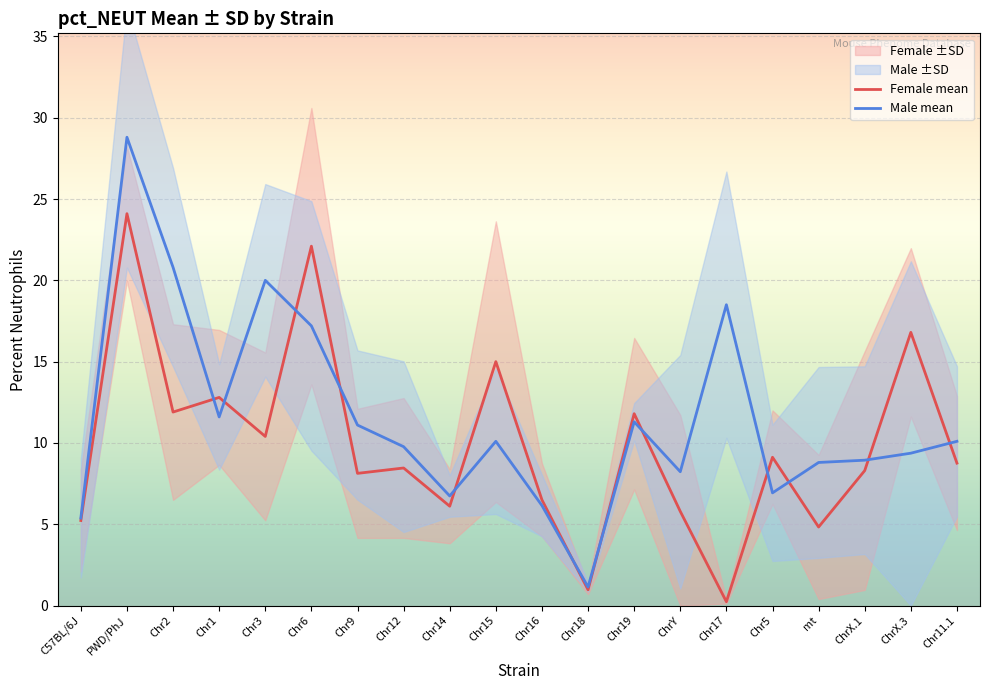

What is the difference between the Female mean values at ChrX.3 and Chr19?

5.0